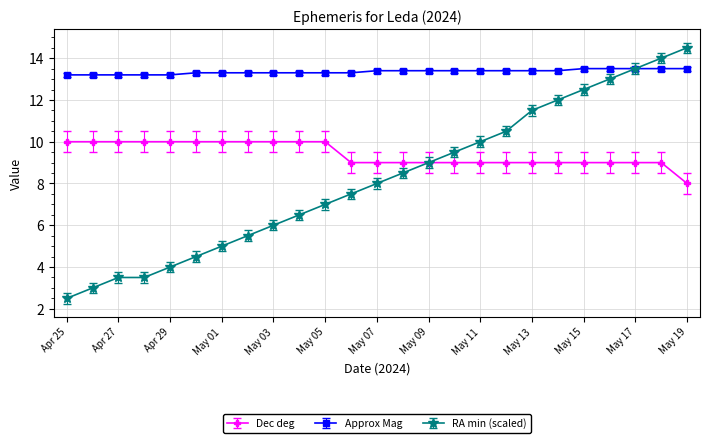

What is the highest value of the Approx Mag series?

13.5